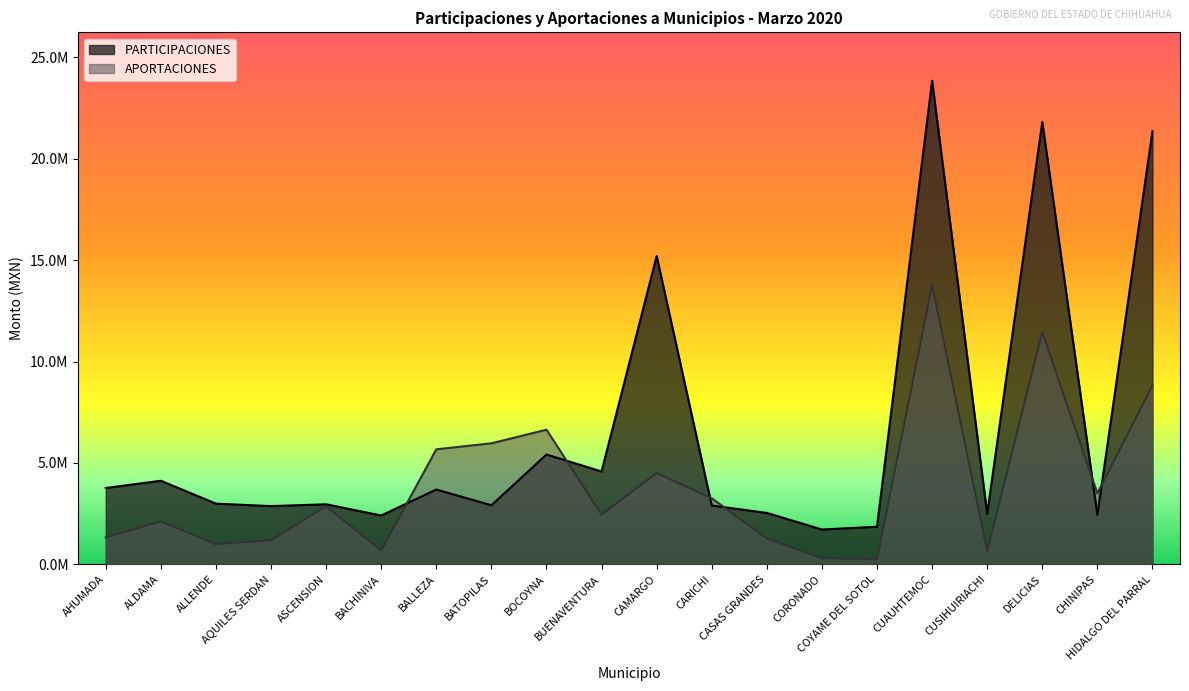

What is the highest value of the APORTACIONES series?

13777578.7